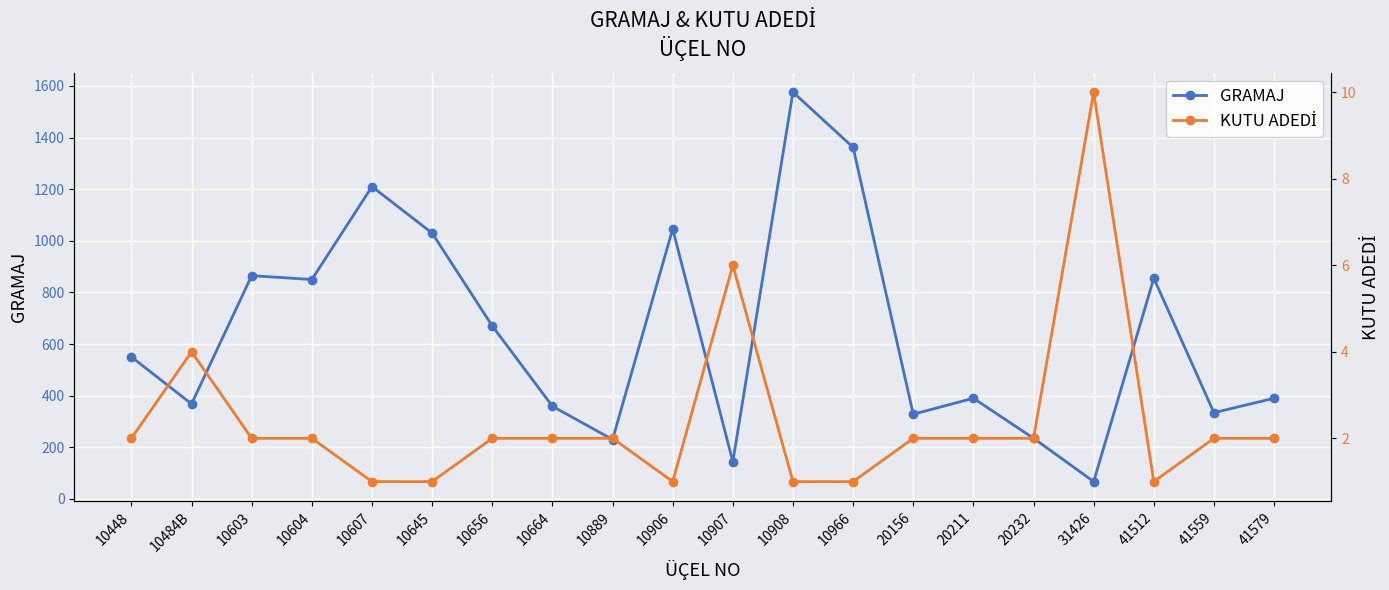

What value does the KUTU ADEDİ series have at 10664?

2